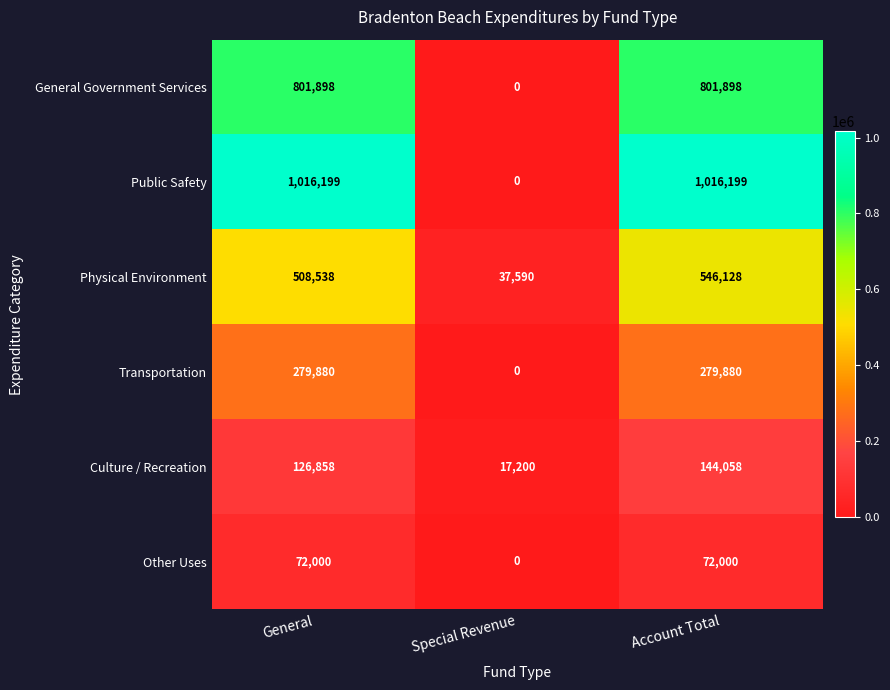

What is the total value across all series at Special Revenue?

54790